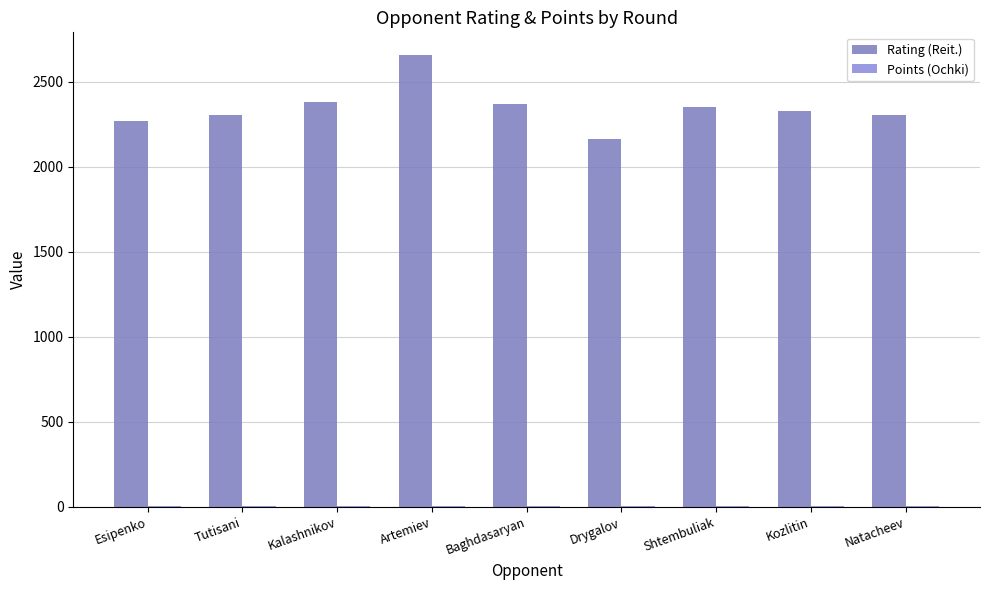

The Rating (Reit.) series shows 1506.7 at Shtembuliak. True or false?

False